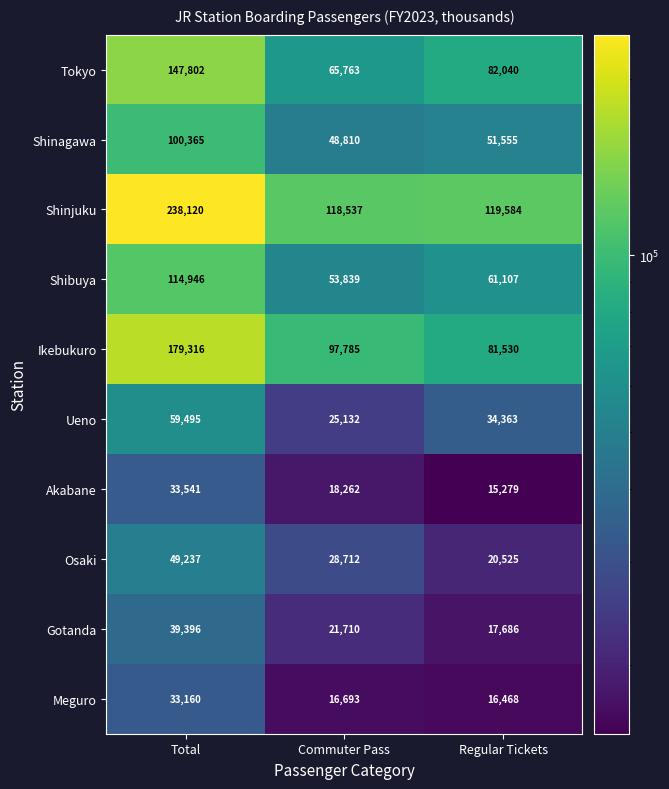

Which label corresponds to the largest value in the chart?

Total